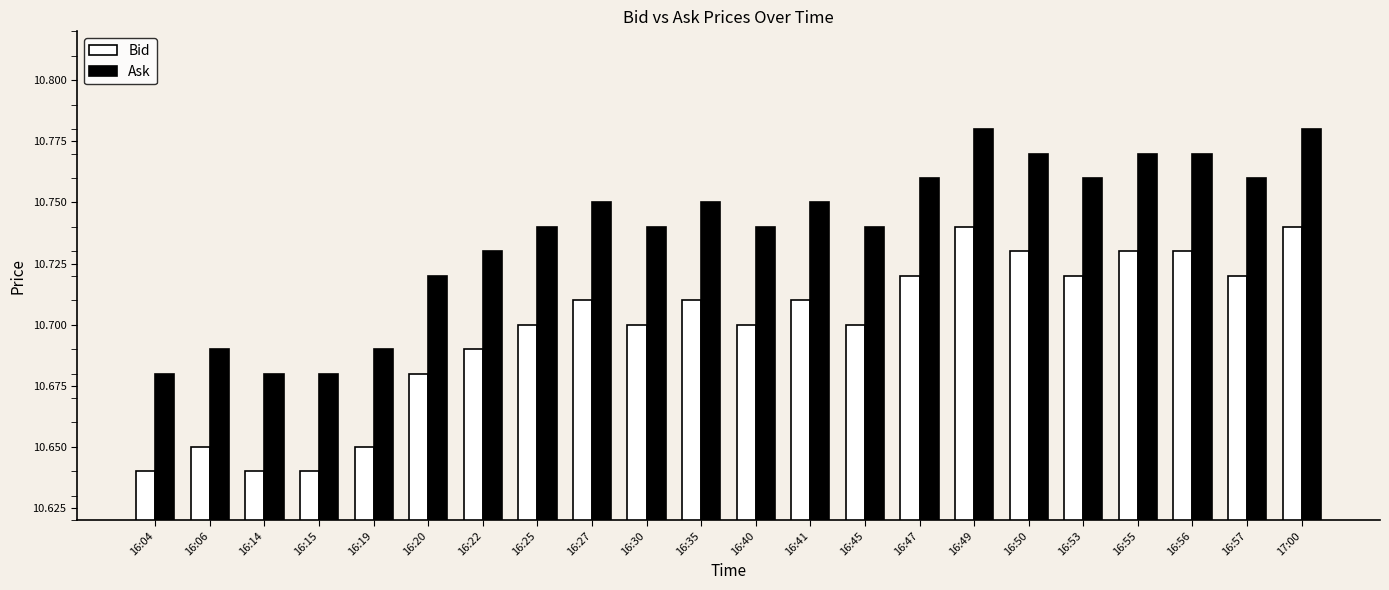

Does the chart contain any negative values?

No